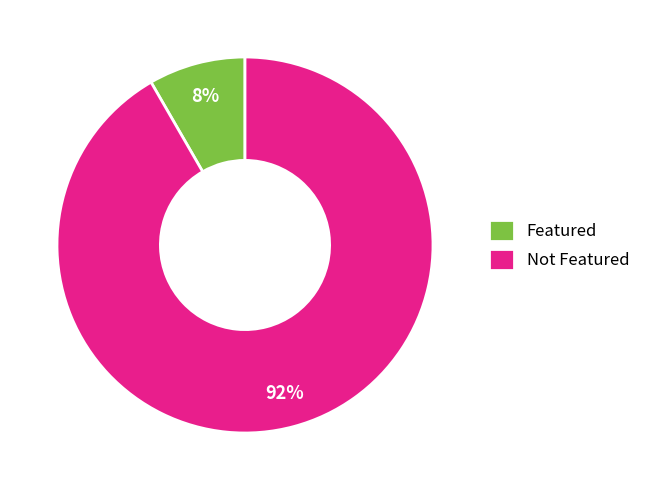

Combined, do Not Featured and Featured account for over 50%?

Yes